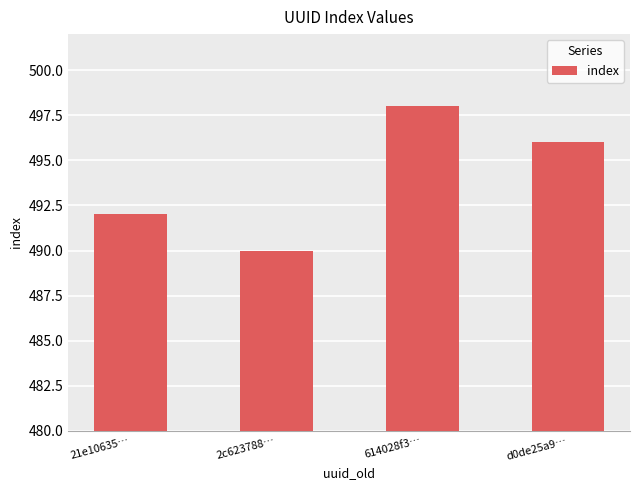

What is the minimum value shown in the chart?

490